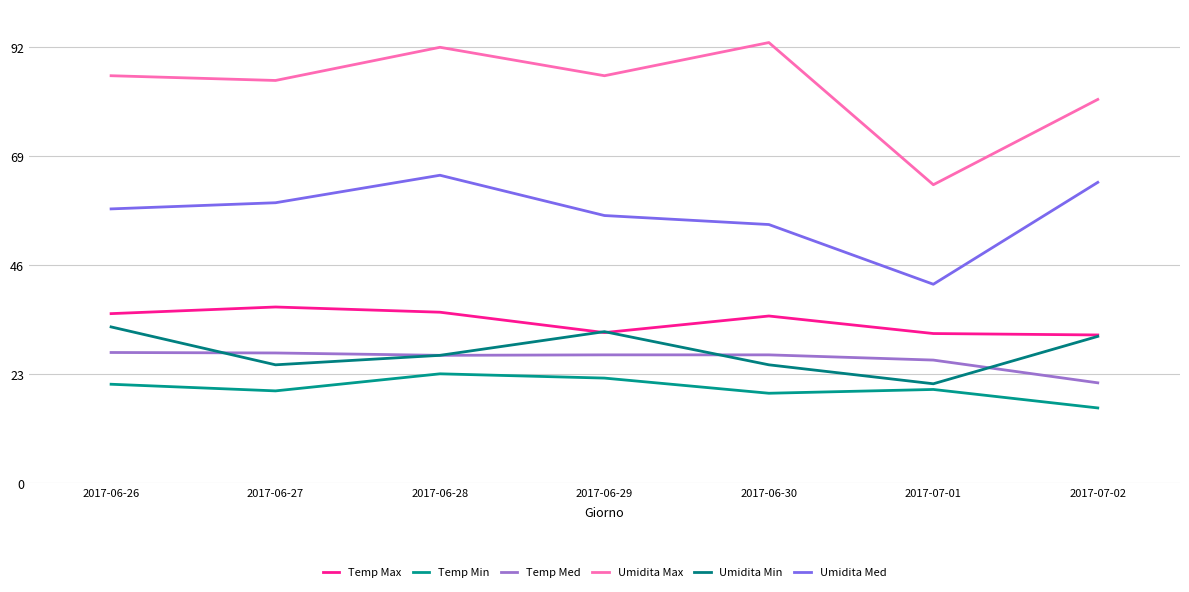

Which category has the lowest value in the Umidita Max series?

2017-07-01